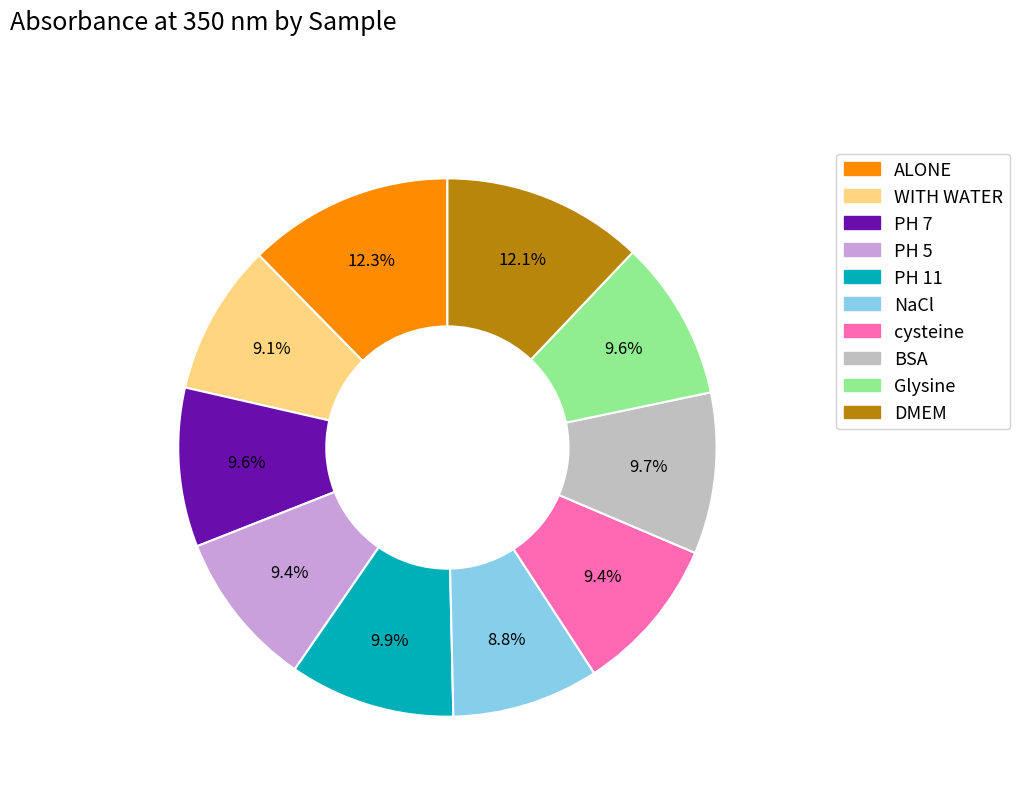

Is there any slice that represents more than half of the pie?

No